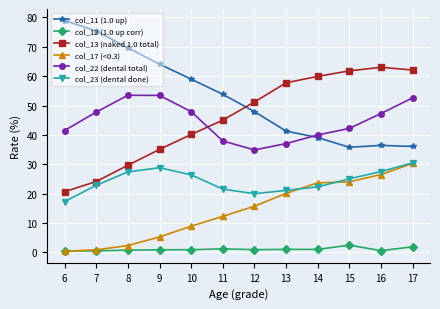

What is the approximate value of col_11 (1.0 up) at 6?

79.0